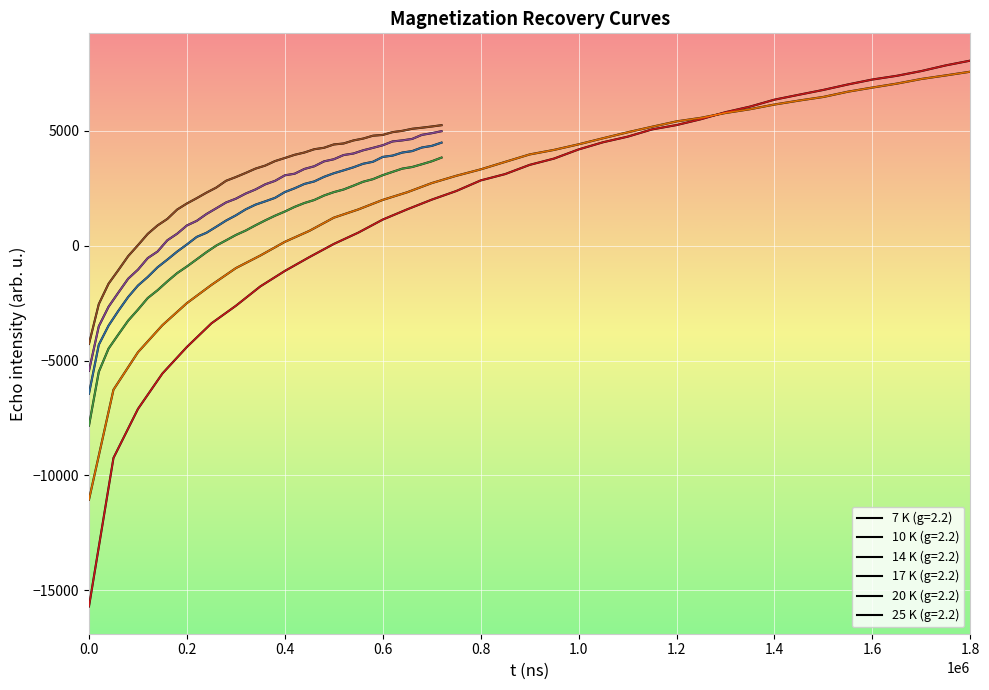

How many values in the 20 K (g=2.2) series are below 2671?

18